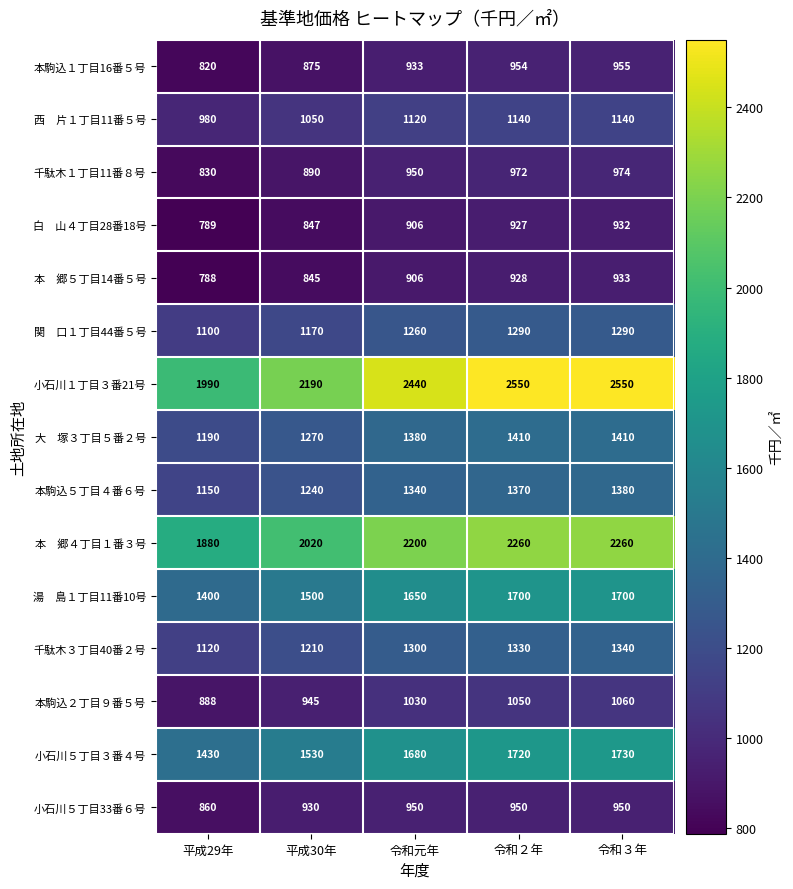

At which category is the sum across all series the highest?

令和３年